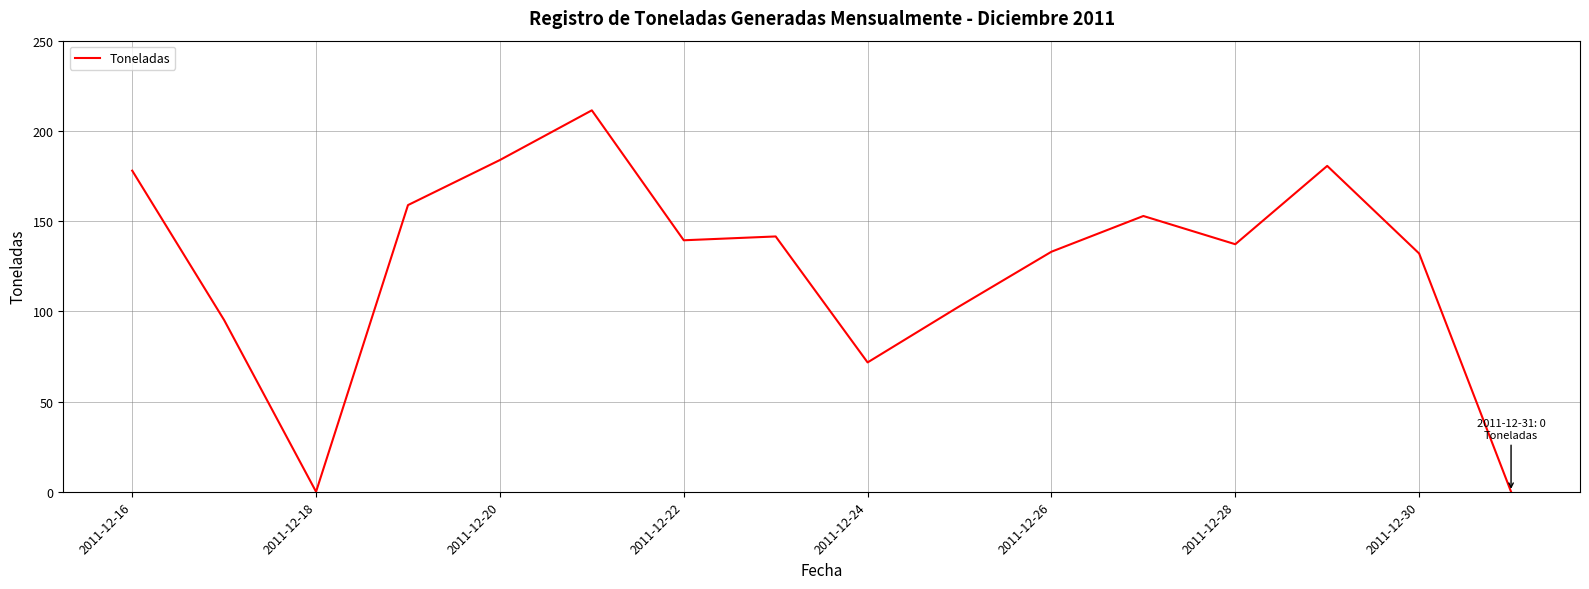

What is the maximum value shown in the chart?

211.4